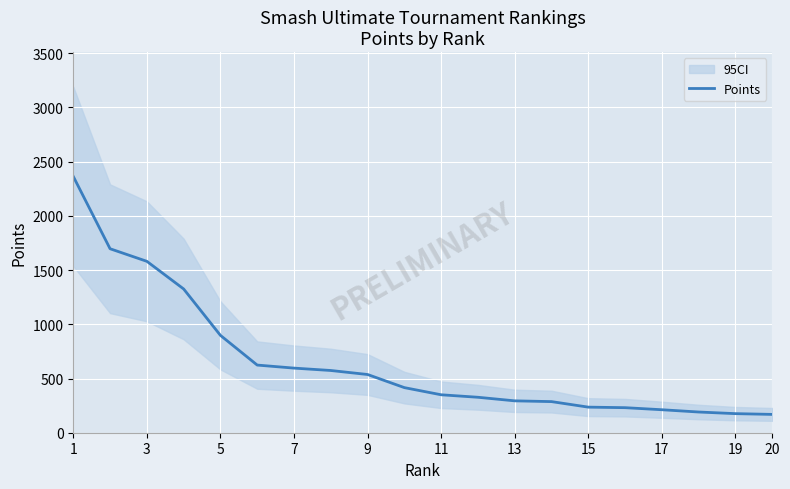

The chart shows a value of 434 at 11. True or false?

False